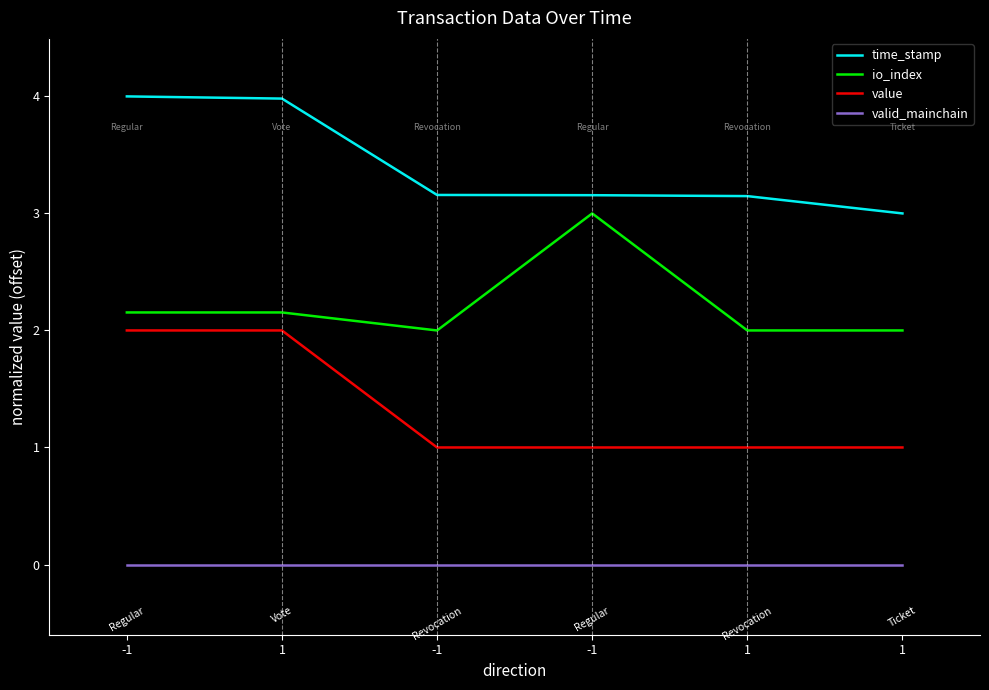

What is the greatest value displayed?

4.0